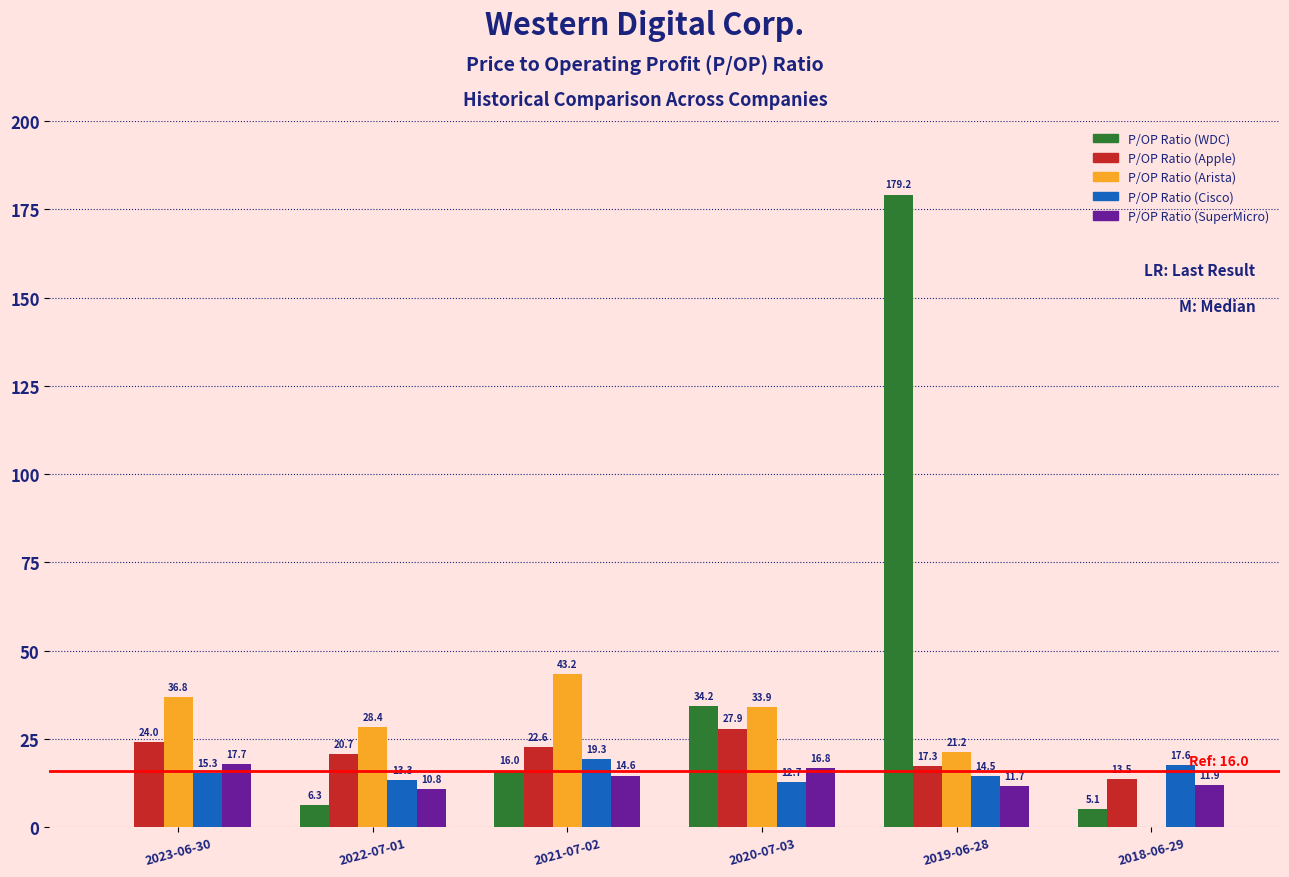

Is it true that P/OP Ratio (Apple) equals 20.7 at 2022-07-01?

True